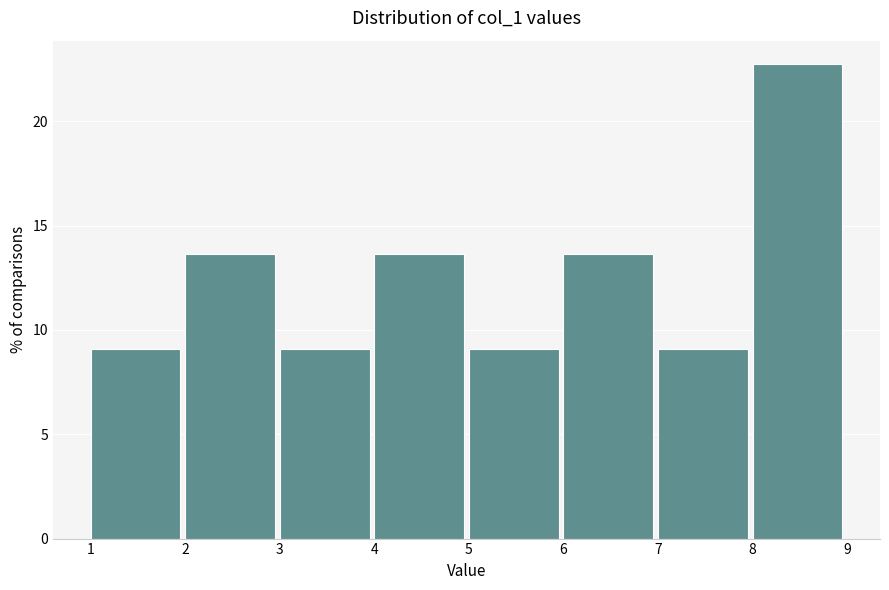

Reading left to right, transcribe this chart: for each bar, give the range it covers on the x-axis and its height. The values are not printed on the chart, so give them approximately, as read against the axis.

1 to 2: 9.0
2 to 3: 13.5
3 to 4: 9.0
4 to 5: 13.5
5 to 6: 9.0
6 to 7: 13.5
7 to 8: 9.0
8 to 9: 22.5